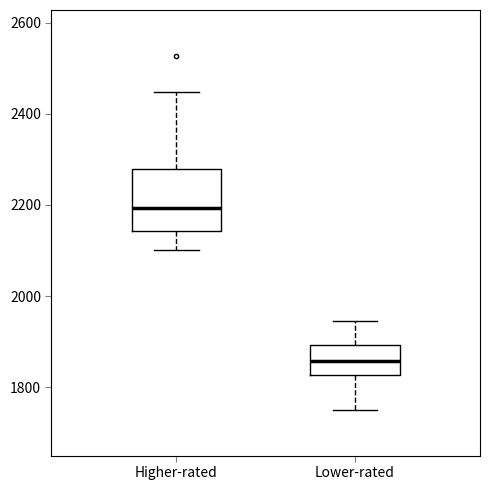

Which box has the lowest median line?

Lower-rated